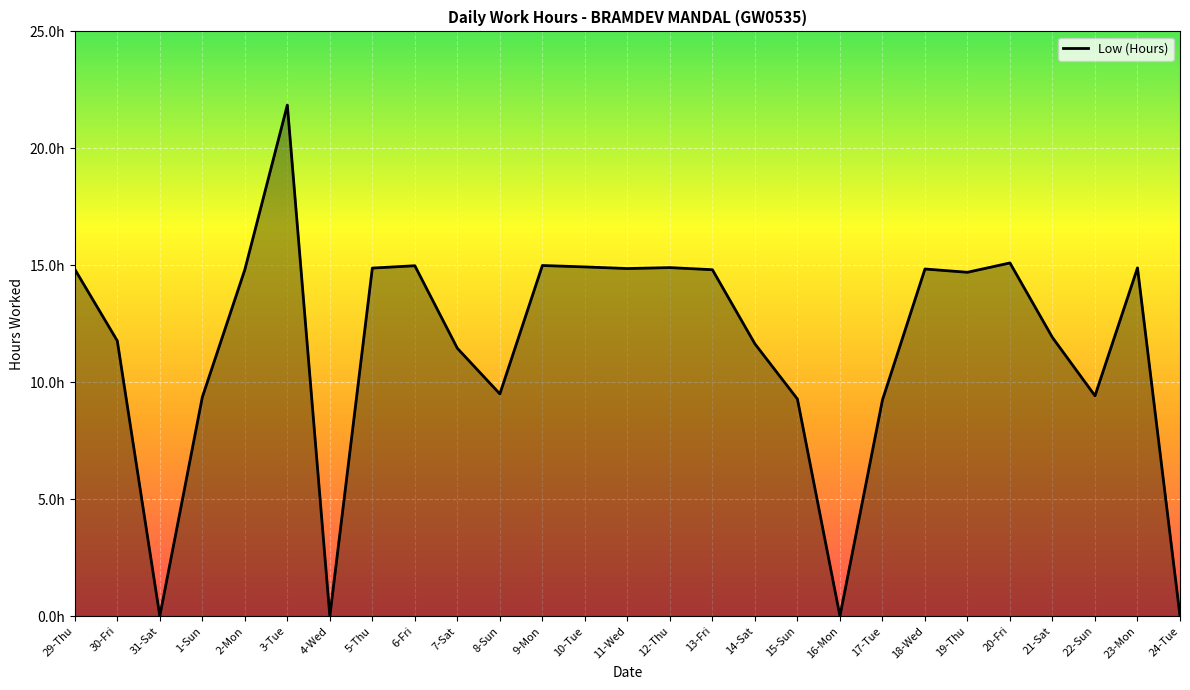

Does the chart have visible grid lines?

Yes